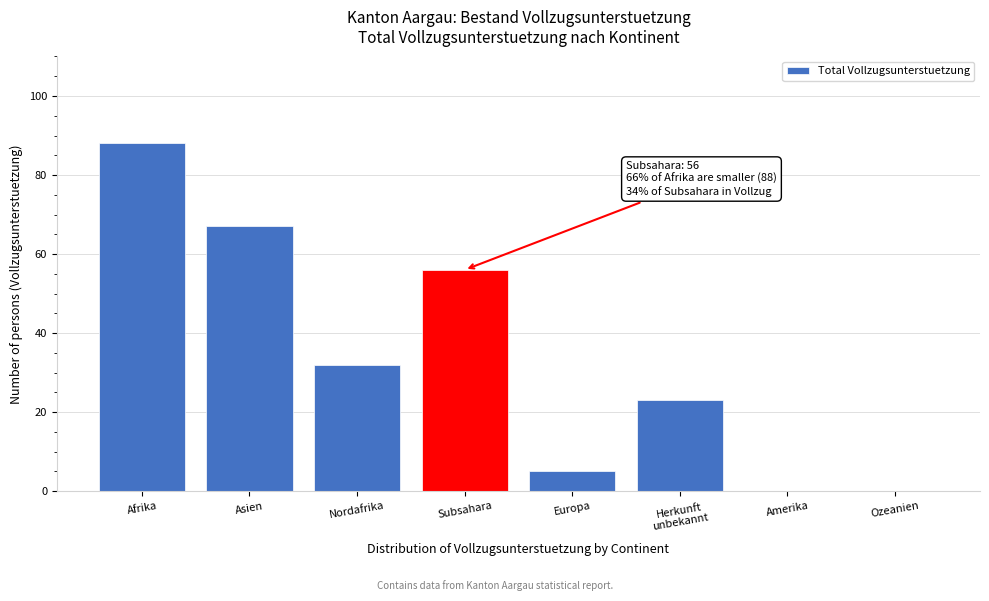

Which has a higher value, Europa or Ozeanien?

Europa